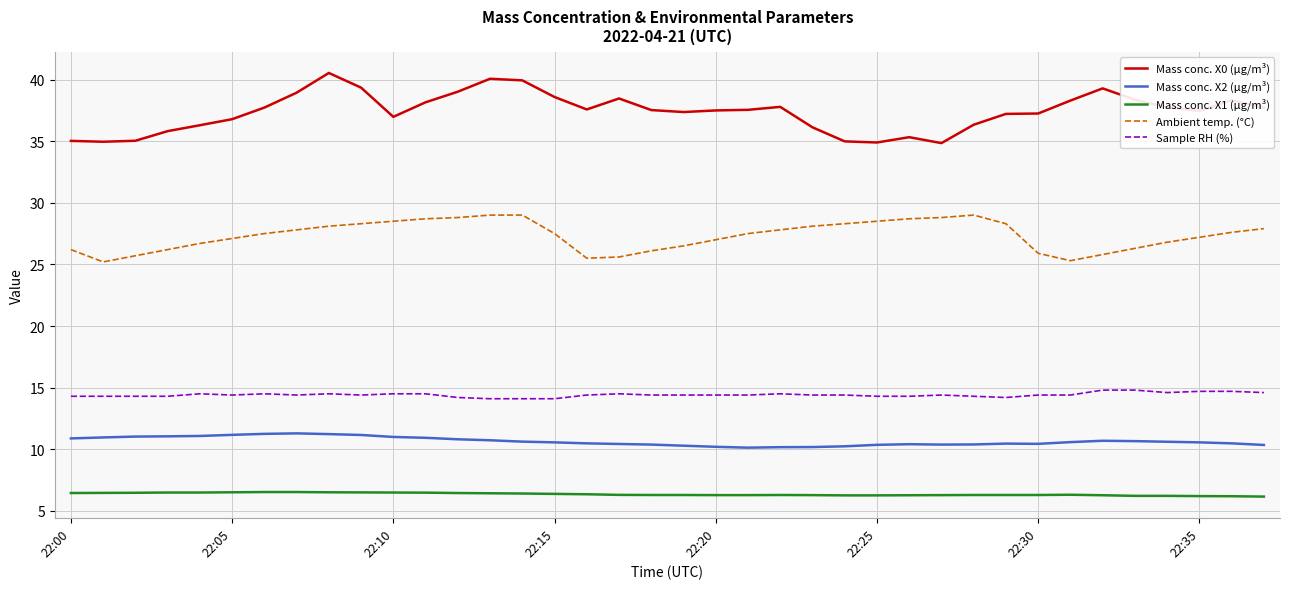

Rank the series by their maximum value, from lowest to highest.

Mass conc. X1 (μg/m³), Mass conc. X2 (μg/m³), Sample RH (%), Ambient temp. (°C), Mass conc. X0 (μg/m³)